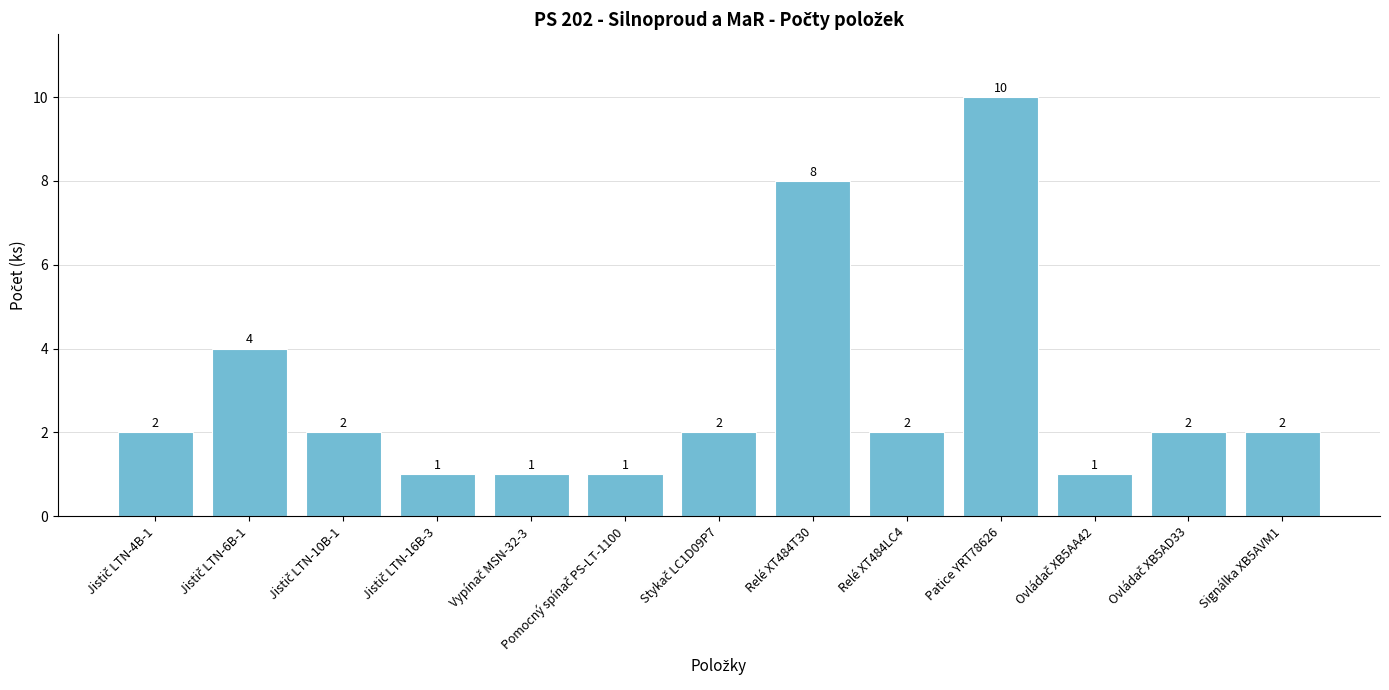

What is the value of the 4th bar from the left?

1